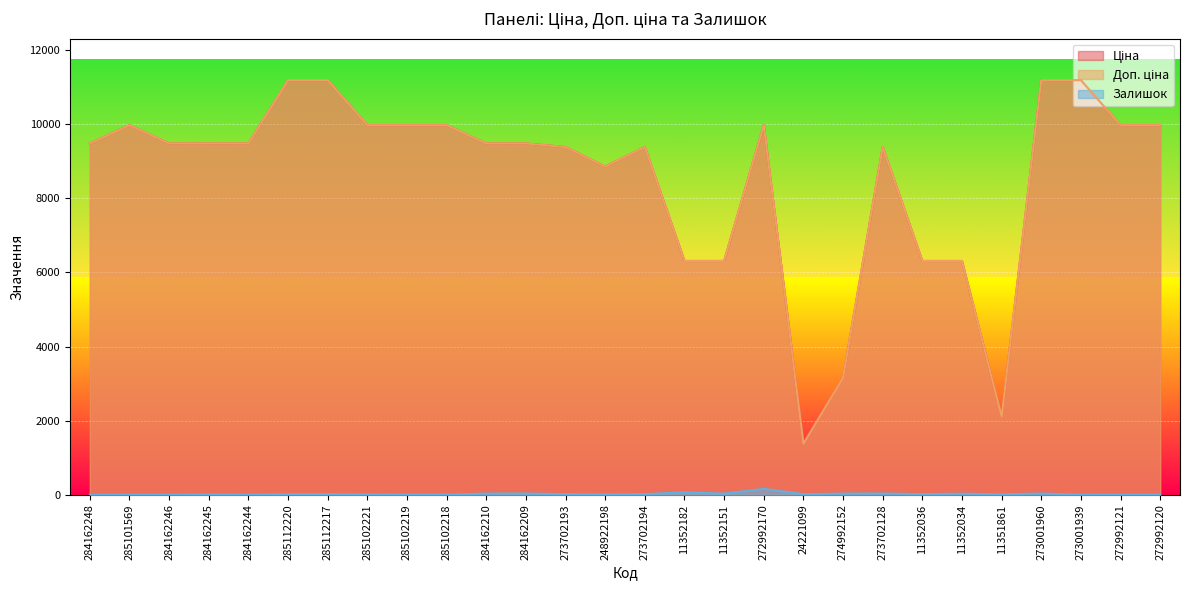

True or false: Доп. ціна and Залишок cross at least once.

False